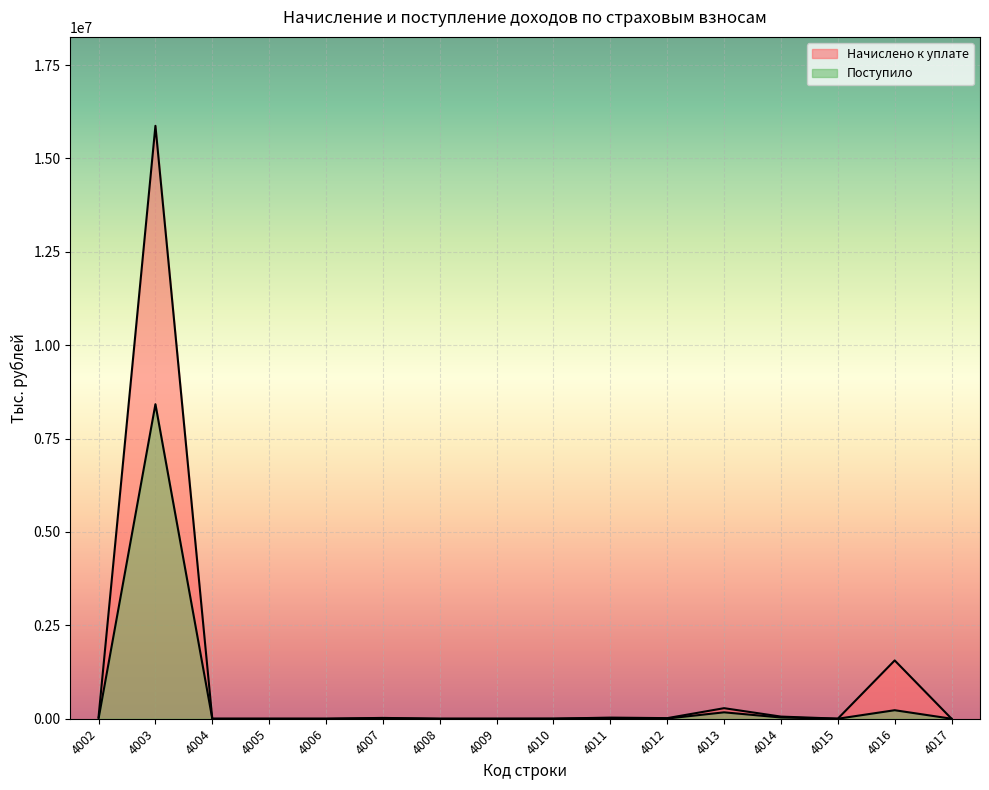

What value does the Начислено к уплате series have at 4002, to the nearest 50?

44900